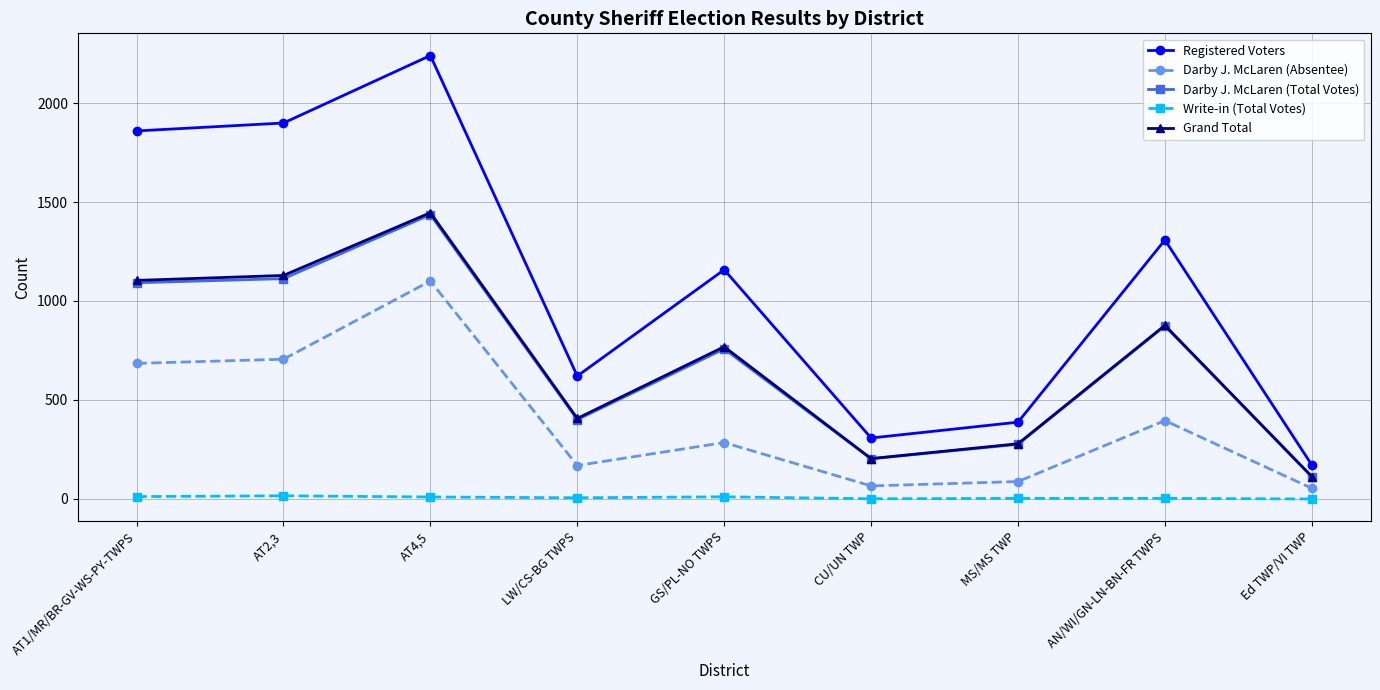

True or false: Grand Total has more than 1 points higher than both neighbors.

True